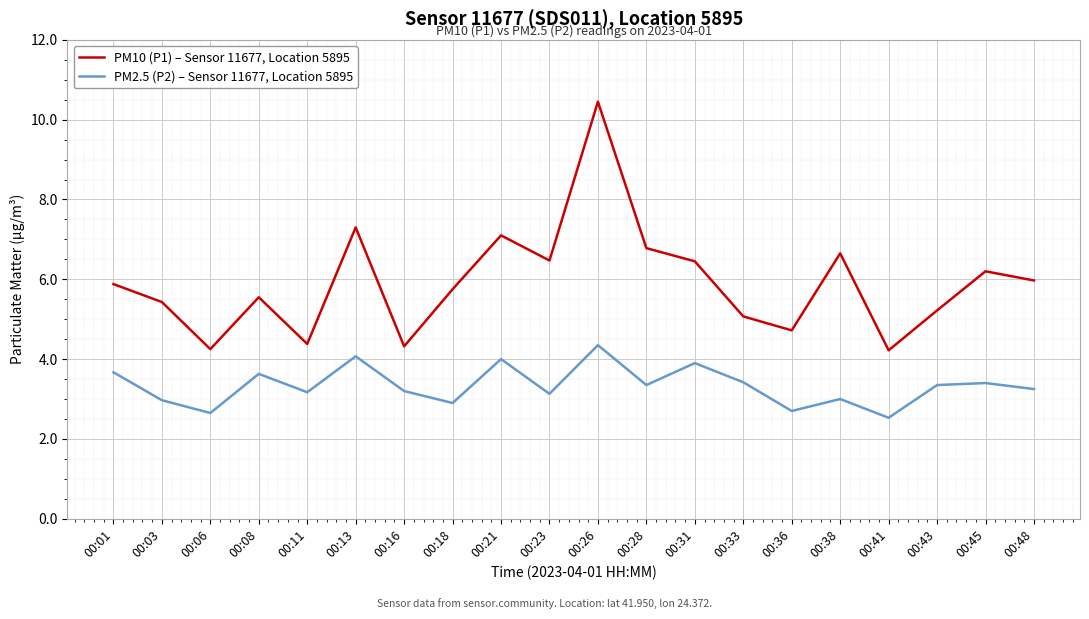

List the series in order of their peak value, highest first.

PM10 (P1) – Sensor 11677, Location 5895, PM2.5 (P2) – Sensor 11677, Location 5895